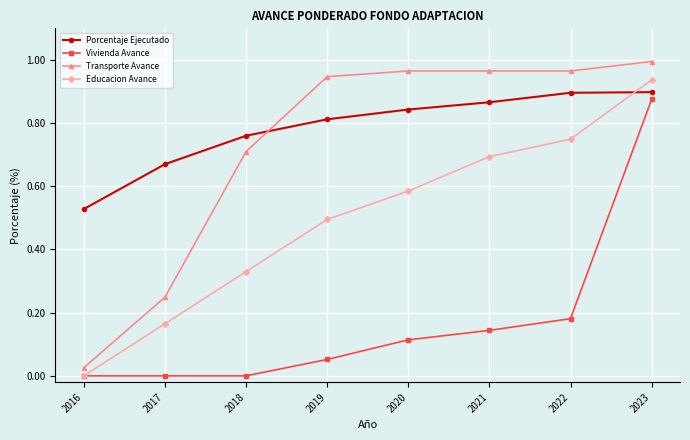

Which series has the widest spread of values?

Transporte Avance